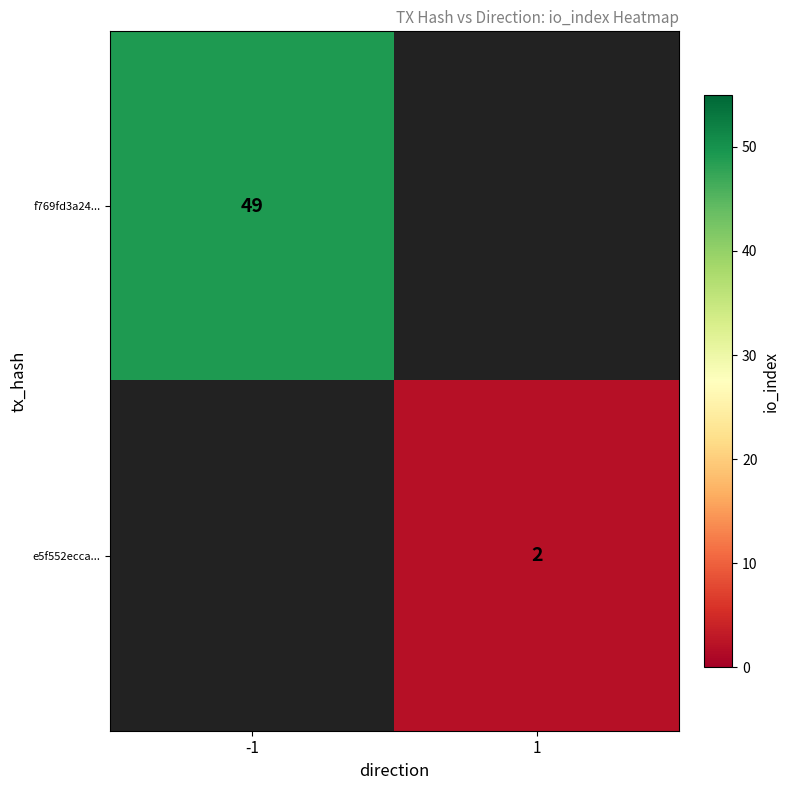

Is the value of f769fd3a24... at -1 greater than the value of e5f552ecca... at 1?

Yes